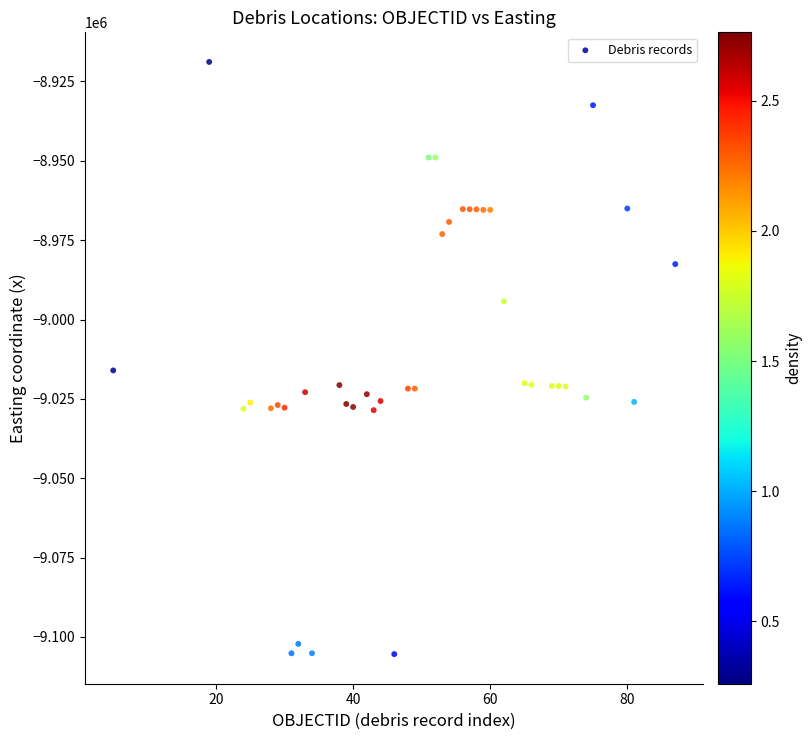

What Y value in the scatter plot is closest to -9012130?

-9016034.1